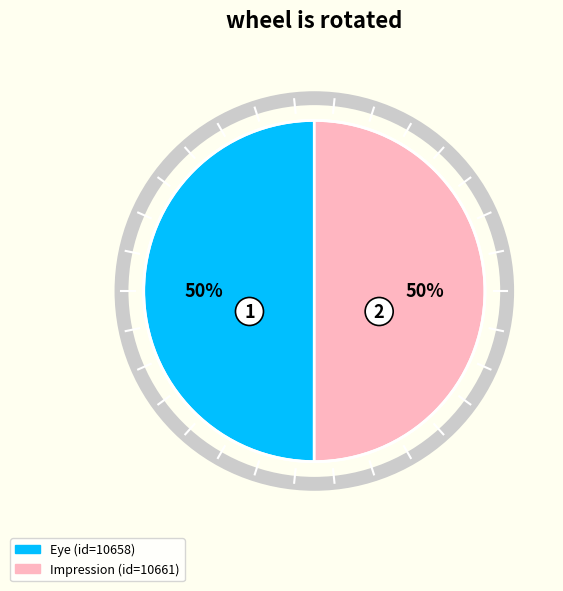

Approximately how many times larger is the value at Eye compared to Impression?

1.0